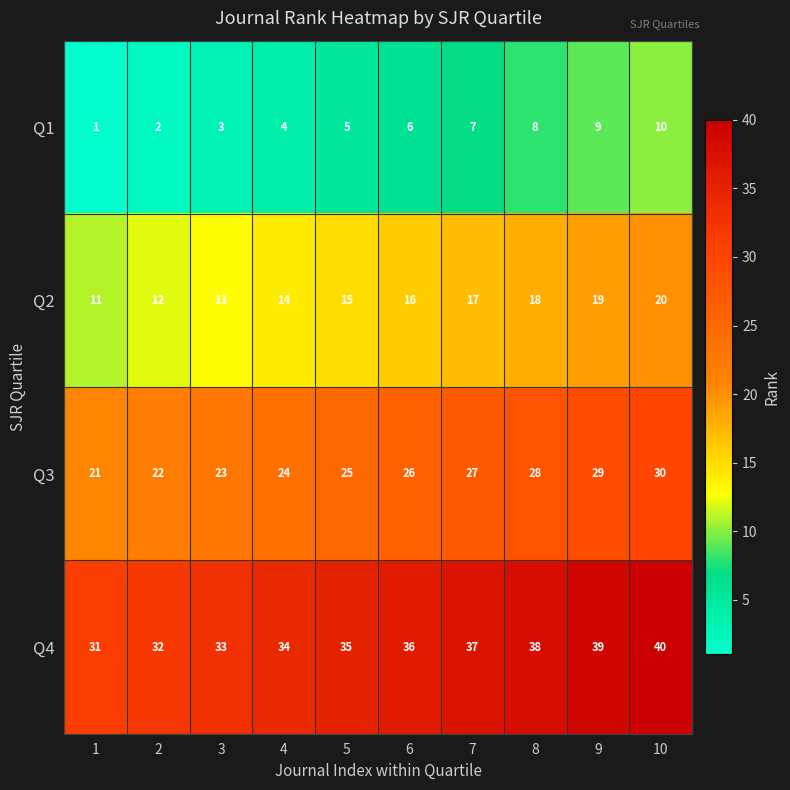

Rank the series by their average value, from highest to lowest.

Q4, Q3, Q2, Q1